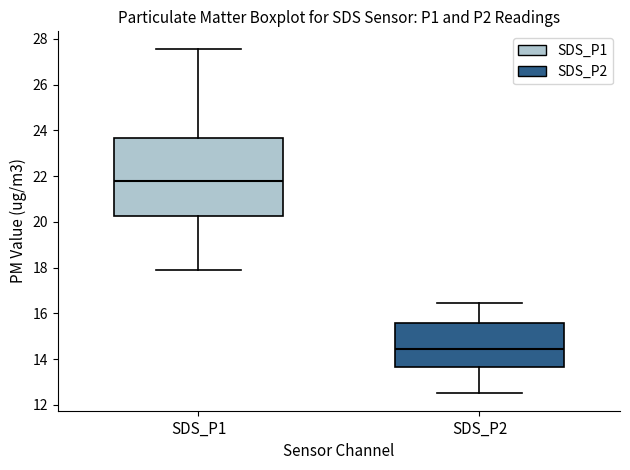

Reading left to right, transcribe this box plot: for each box, give where its median line is, the range the box spans, and where its two whiskers end, as read against the y-axis. The values are not printed on the chart, so give them approximately, as read against the axis.

SDS_P1: median 21.8, box 20.2 to 23.6, whiskers 18.0 to 27.6
SDS_P2: median 14.4, box 13.6 to 15.6, whiskers 12.6 to 16.4